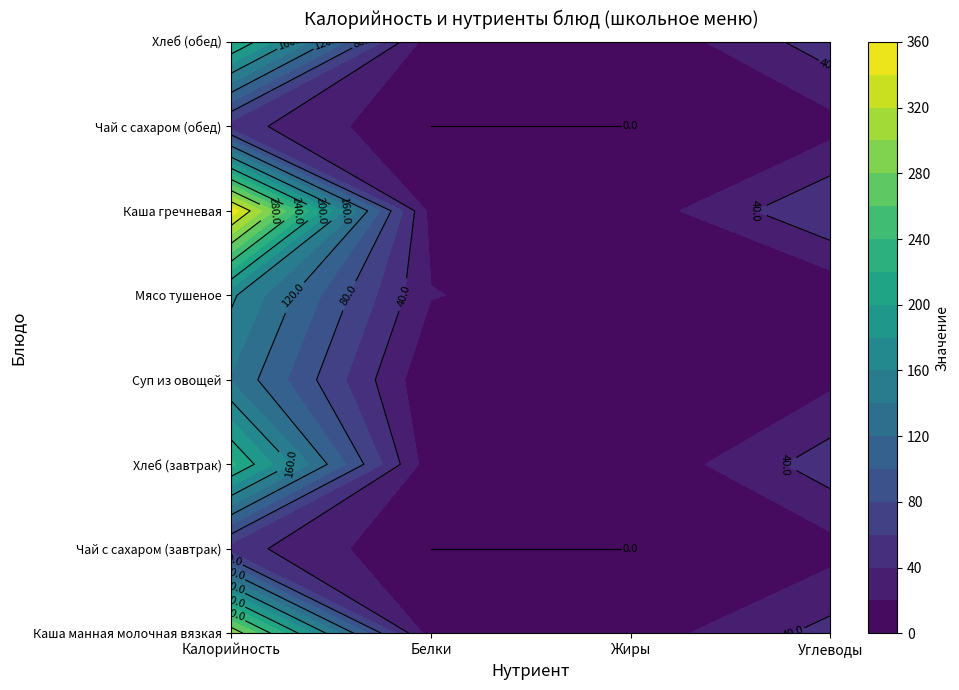

Which category has the lowest value in the Мясо тушеное series?

3